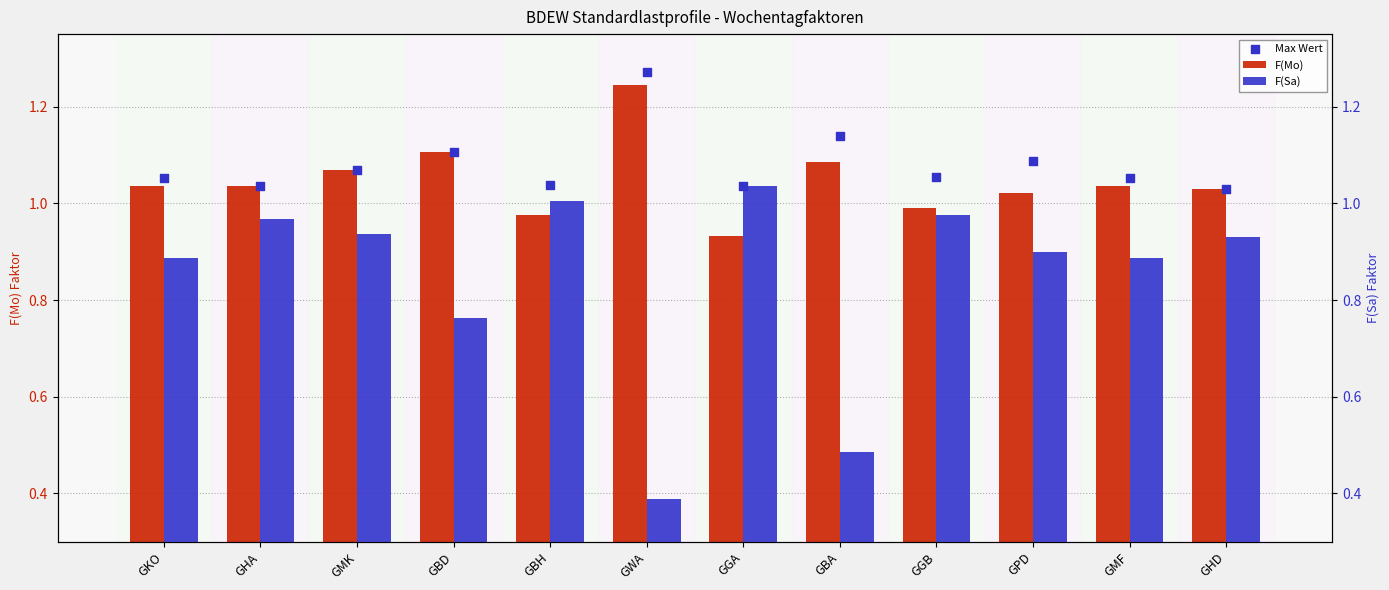

Which series has the widest spread of Y values?

F(Sa)